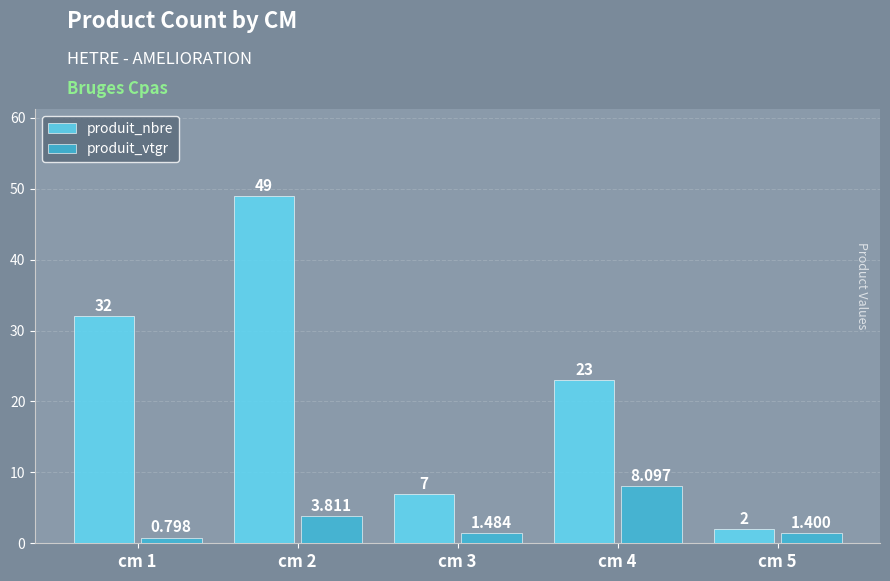

What is the highest value of the produit_nbre series?

49.0